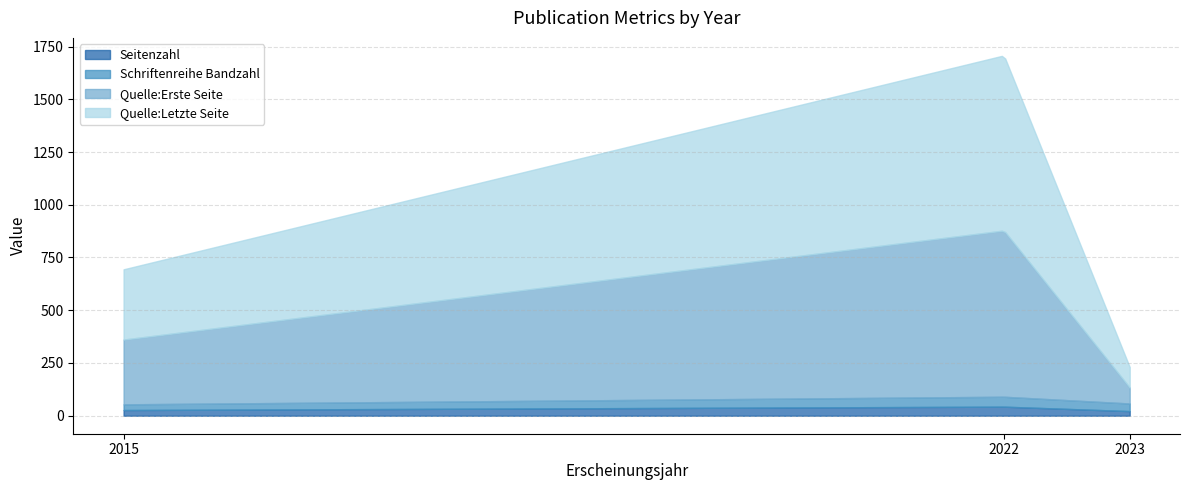

Reading left to right, what are all the values shown in this chart?

Seitenzahl: 27	43	22
Schriftenreihe Bandzahl: 27	47	36
Quelle:Erste Seite: 307	788	76
Quelle:Letzte Seite: 333	830	97